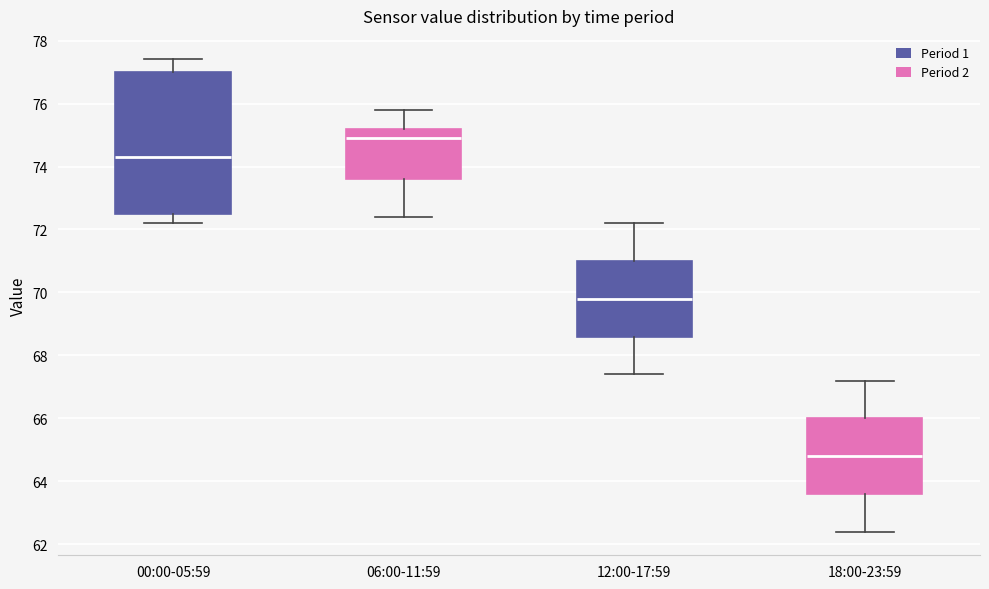

Reading left to right, transcribe this box plot: for each box, give where its median line is, the range the box spans, and where its two whiskers end, as read against the y-axis. The values are not printed on the chart, so give them approximately, as read against the axis.

00:00-05:59: median 74.4, box 72.6 to 77.0, whiskers 72.2 to 77.4
06:00-11:59: median 75.0, box 73.6 to 75.2, whiskers 72.4 to 75.8
12:00-17:59: median 69.8, box 68.6 to 71.0, whiskers 67.4 to 72.2
18:00-23:59: median 64.8, box 63.6 to 66.0, whiskers 62.4 to 67.2